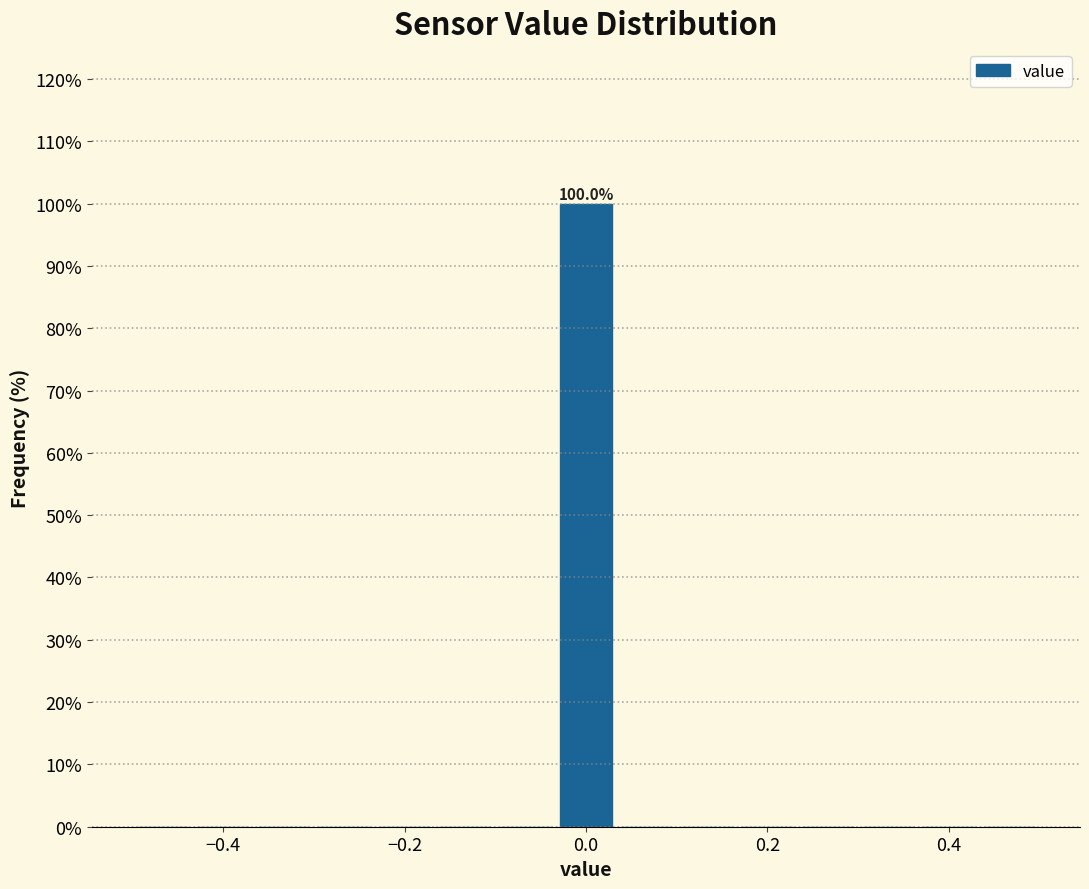

Around what value on the x-axis is the tallest bar? Give the approximate position of its centre, as read against the axis.

0.00